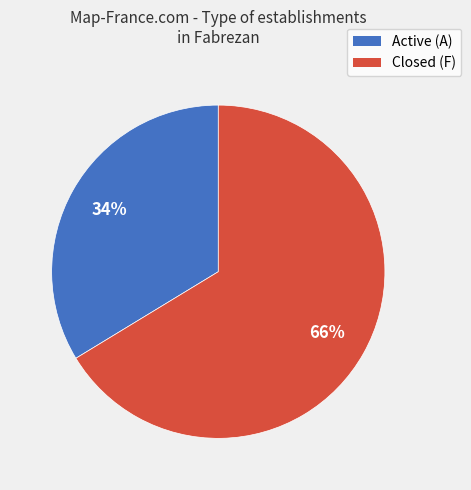

How many slices are in this pie chart?

2